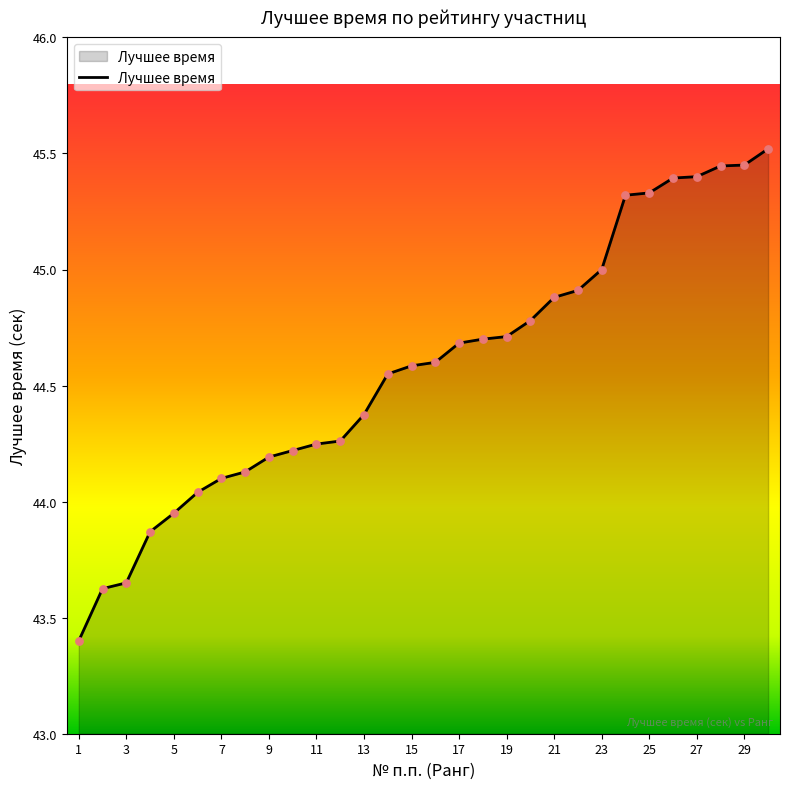

What is the smallest value displayed?

43.4